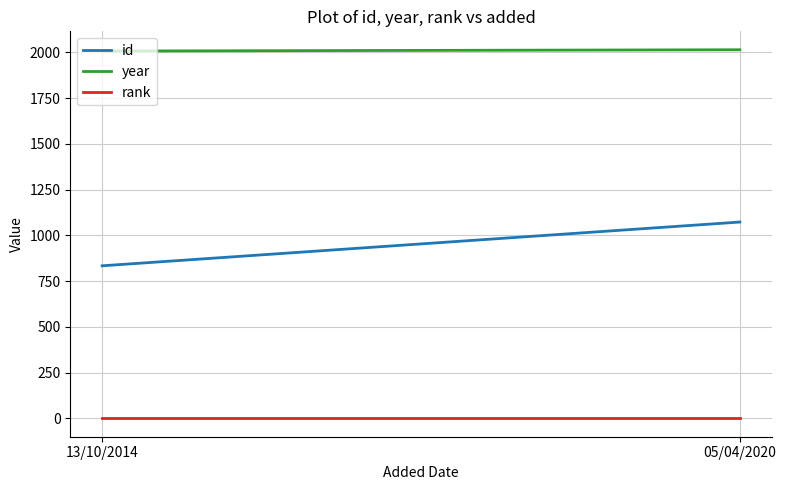

What value does the year series have at 13/10/2014?

2007